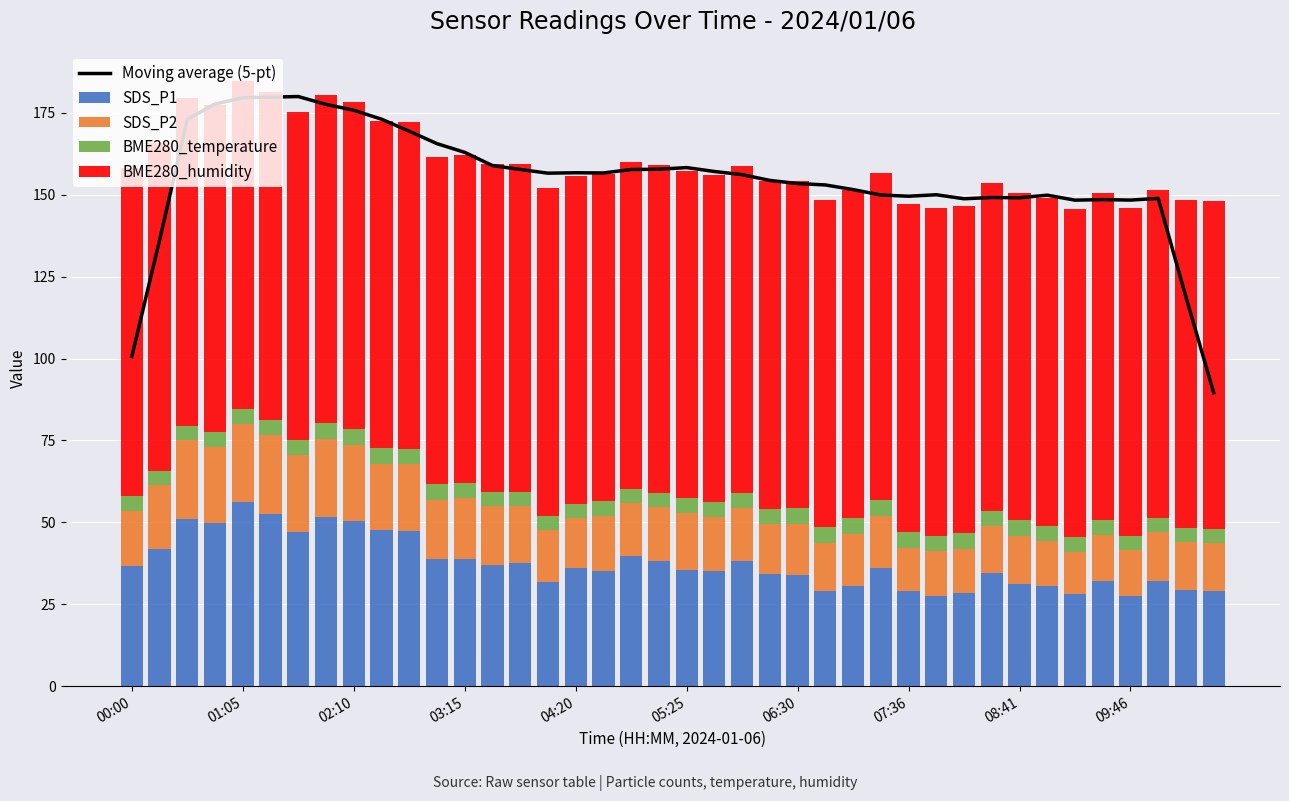

Count the number of data series in this chart.

5